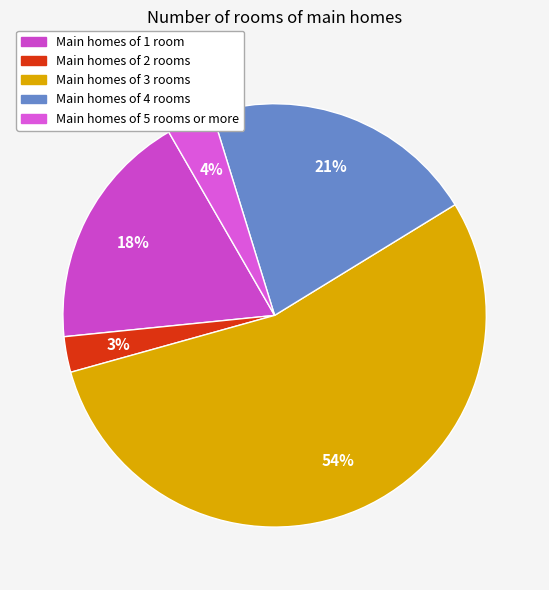

Count the number of slices in the pie.

5